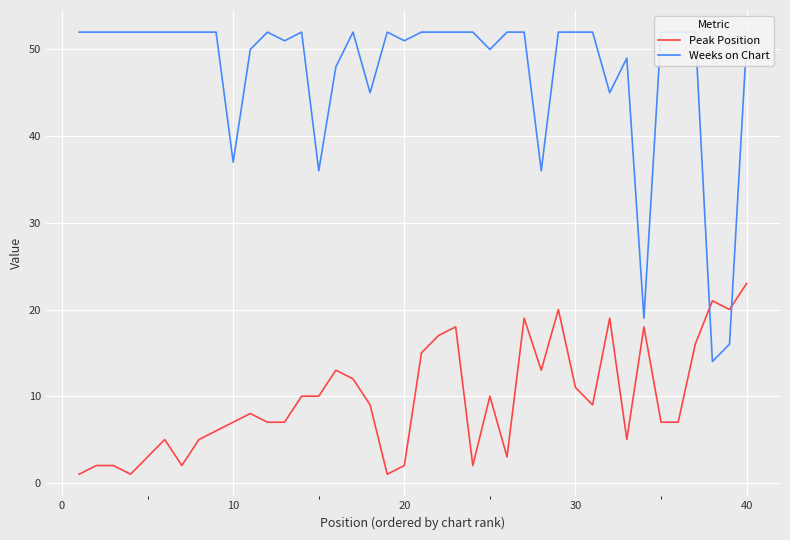

In Weeks on Chart, how many points are lower than both neighbors (excluding endpoints)?

10